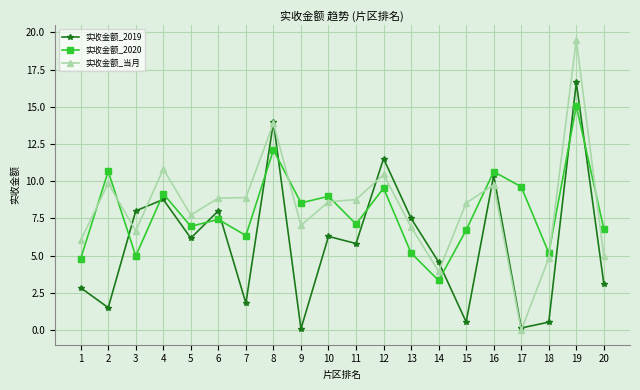

How many values in the 实收金额_2019 series are below 6?

10